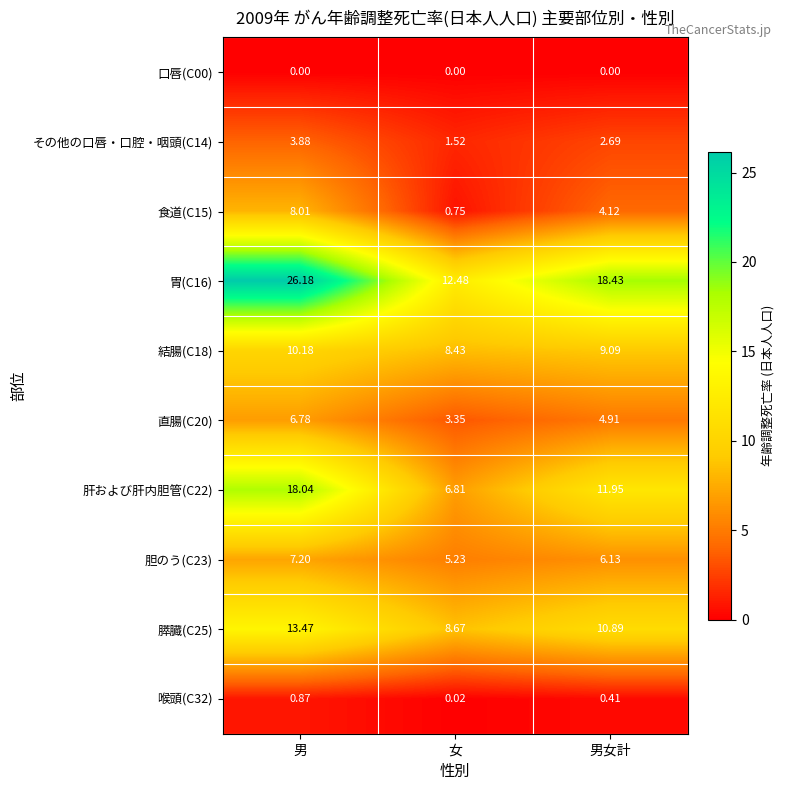

At which label is その他の口唇・口腔・咽頭(C14) closest to 2?

女